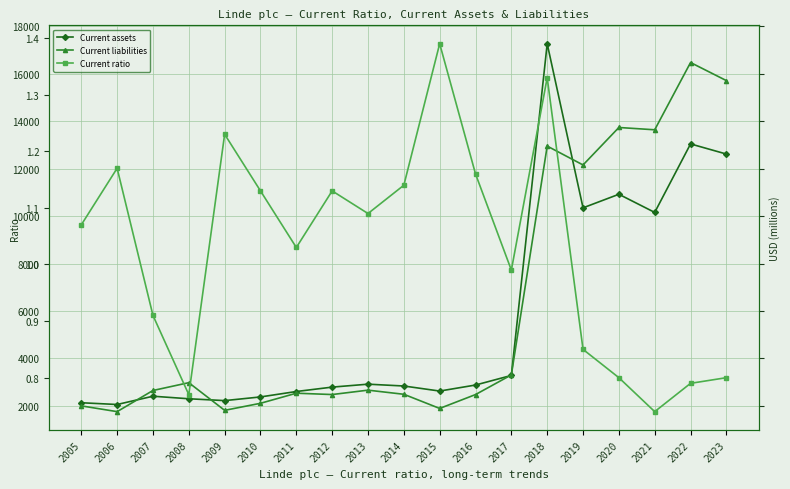

At which category does Current liabilities reach its first local peak?

2008